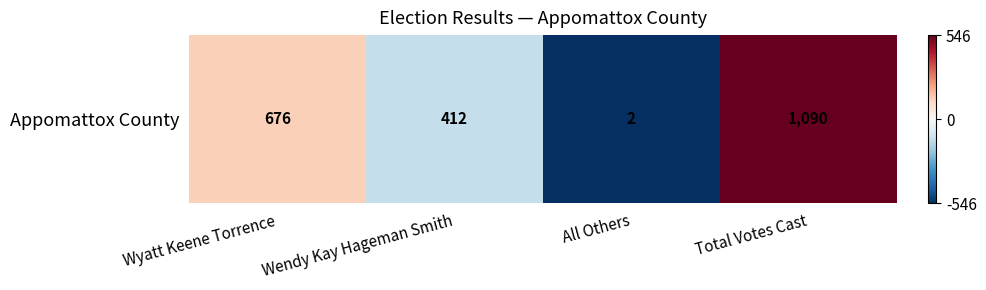

Which label corresponds to the largest value in the chart?

Total Votes Cast